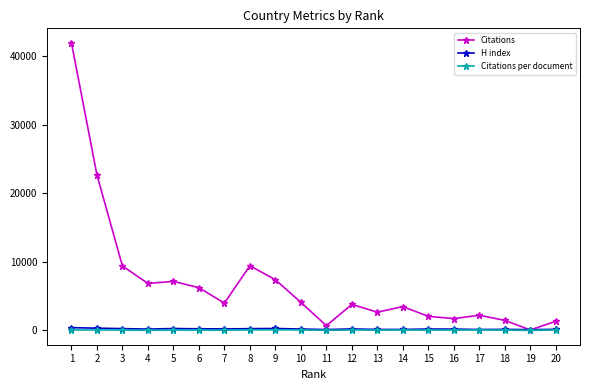

Which series has the largest total across all categories?

Citations